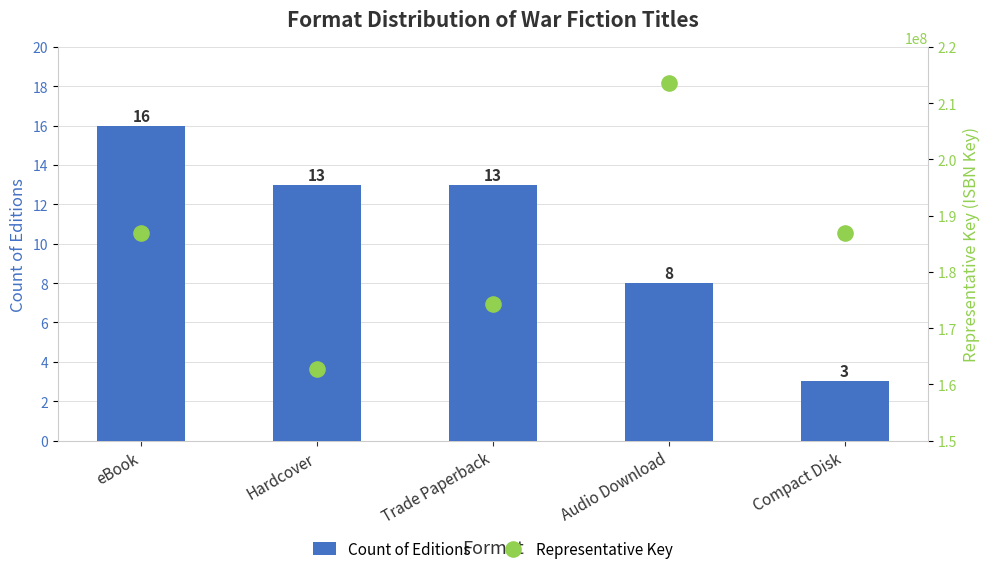

Which series has the largest total across all categories?

Representative Key